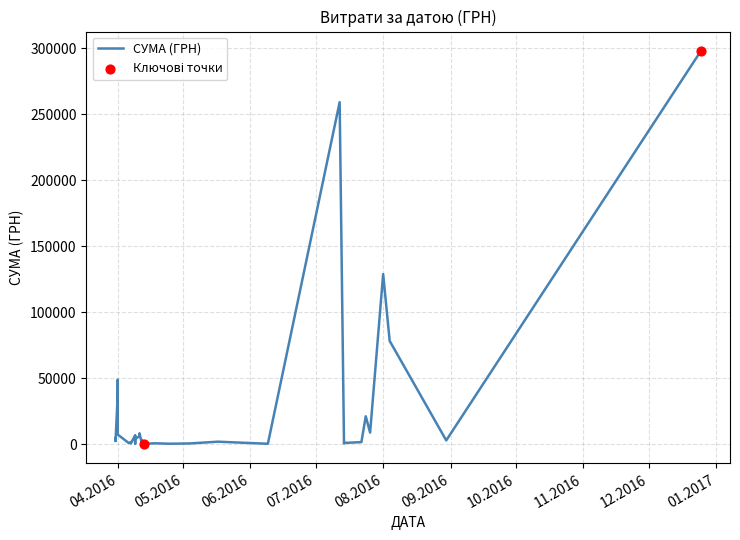

Between 31.03.2016 and 07.04.2016, which is larger?

31.03.2016